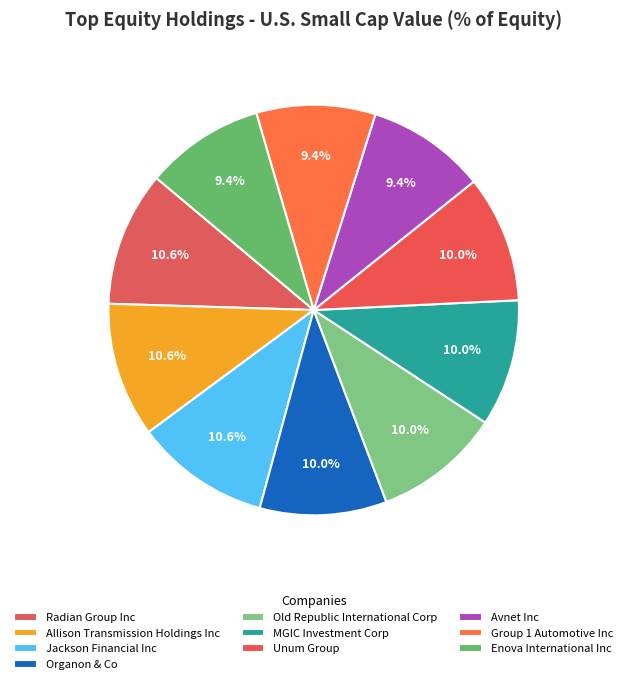

Combined, what portion of the pie is MGIC Investment Corp and Unum Group?

20.0%